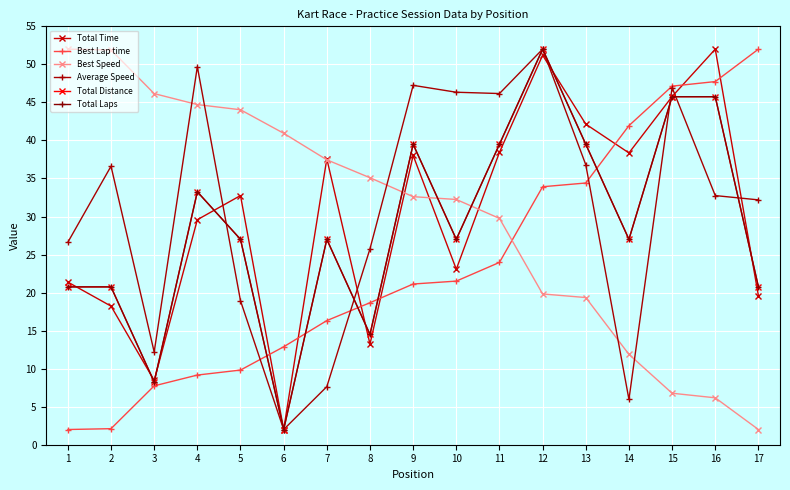

Does the chart have visible grid lines?

Yes